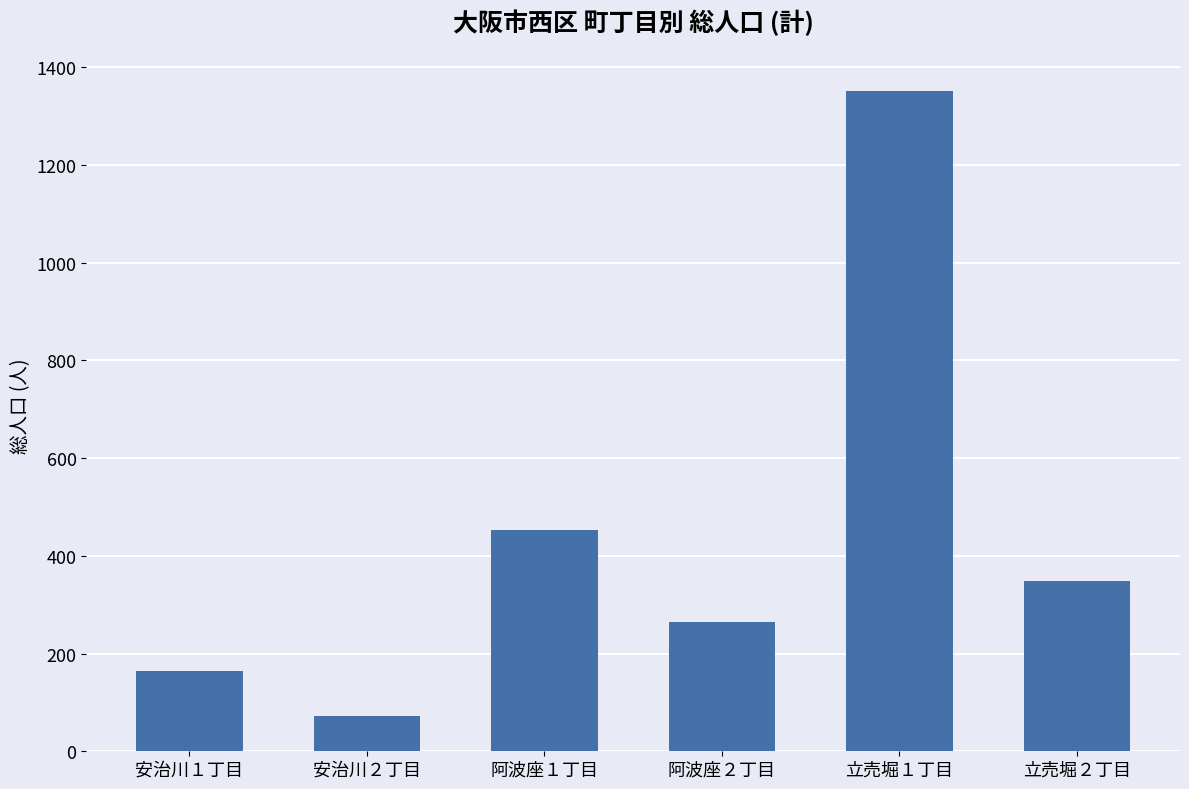

What is the difference between the maximum and minimum values?

1278